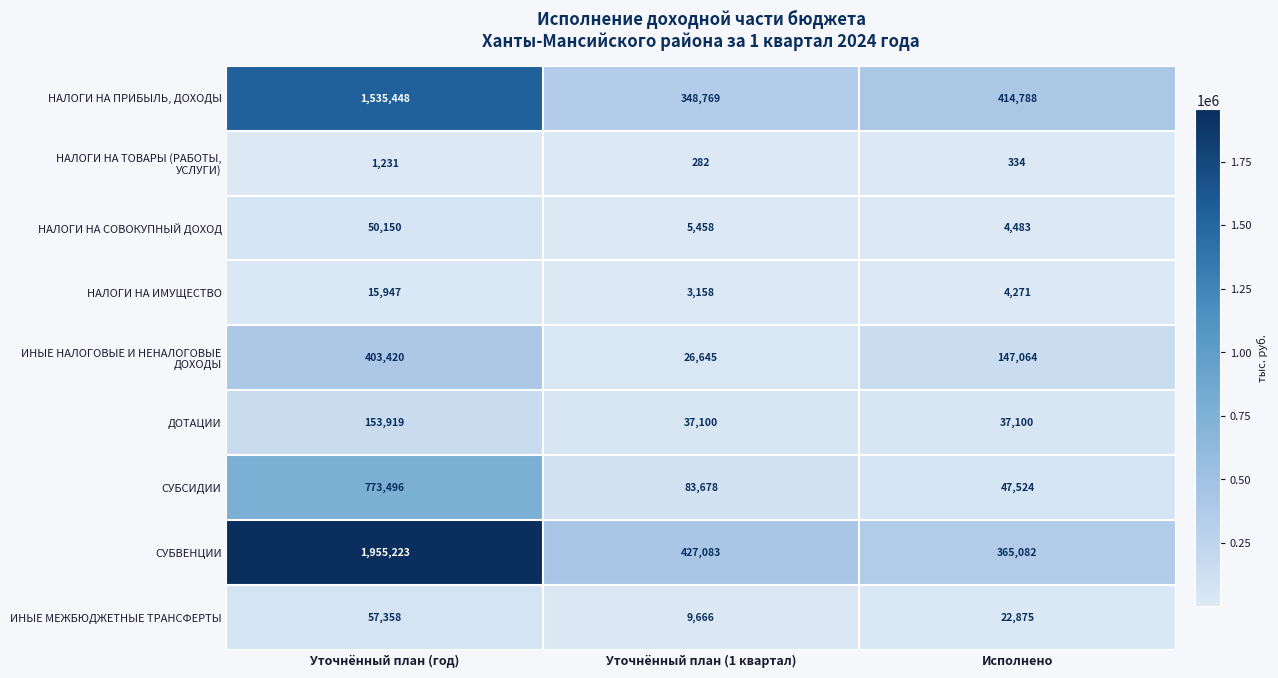

The ИНЫЕ МЕЖБЮДЖЕТНЫЕ ТРАНСФЕРТЫ series shows 85463 at Уточнённый план (год). True or false?

False